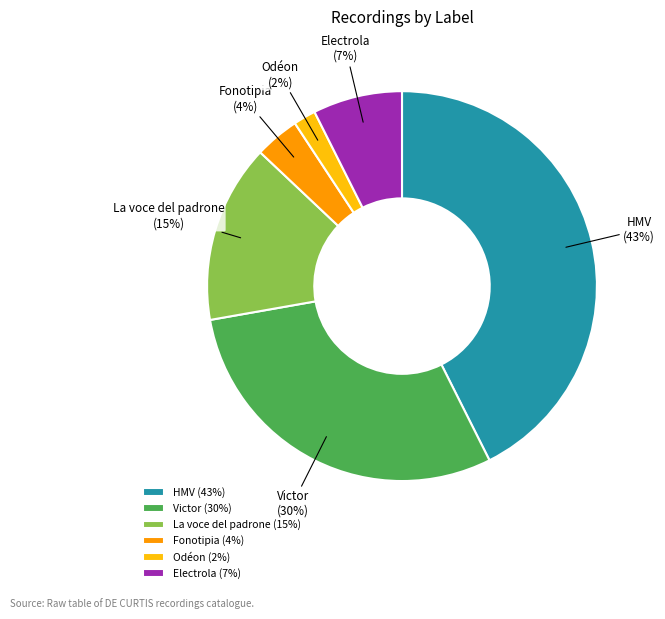

To the nearest percent, what percentage of the pie is Fonotipia?

4%